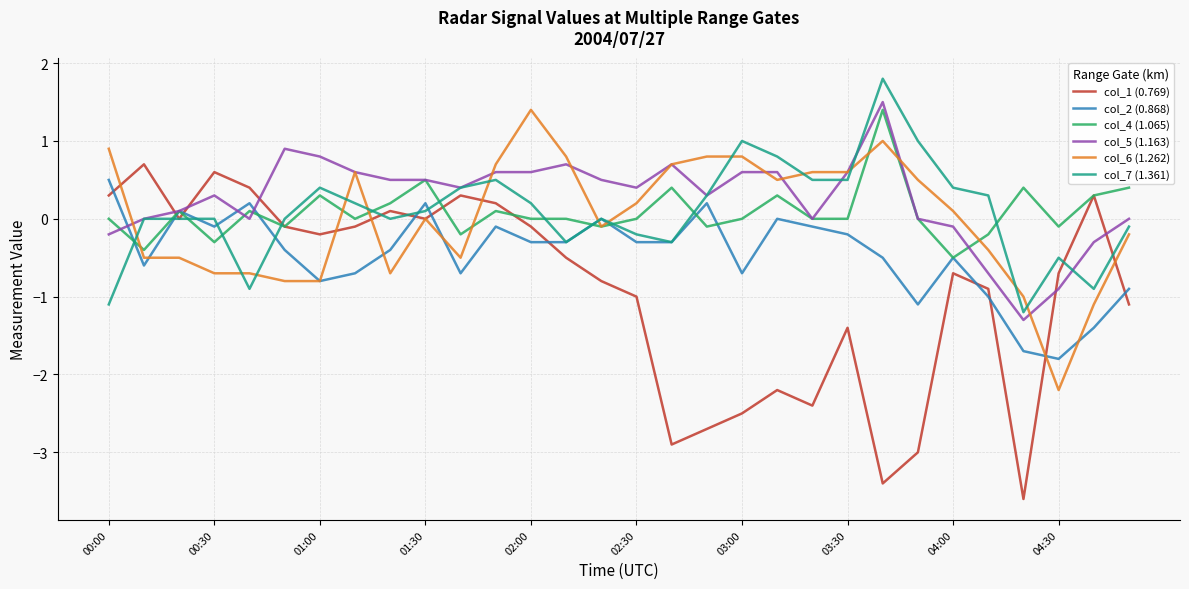

What is the lowest value of the col_1 (0.769) series?

-3.6